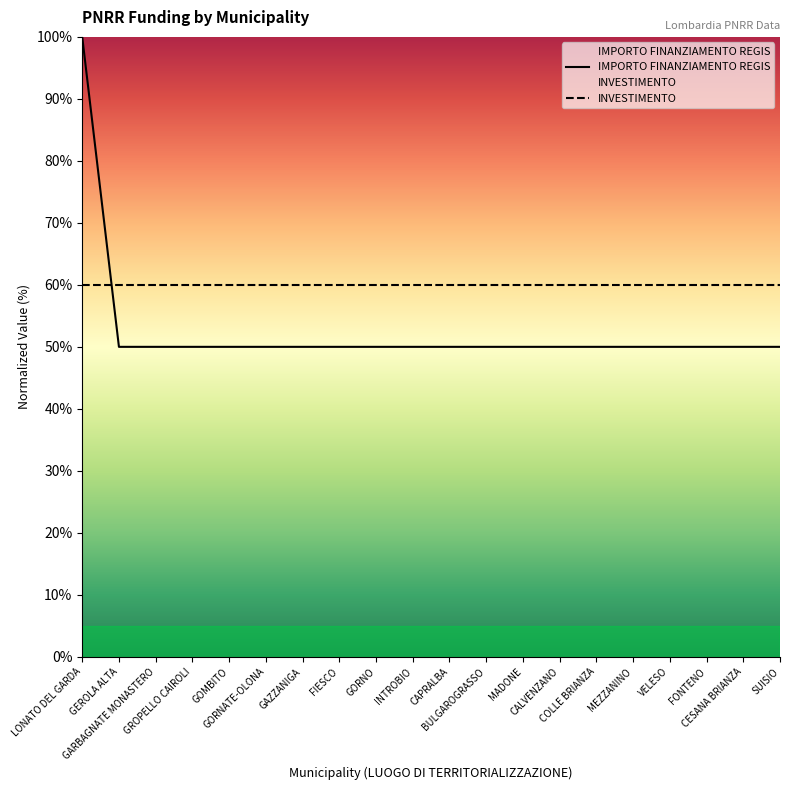

What is the sum of the values at GAZZANIGA and COLLE BRIANZA?

100